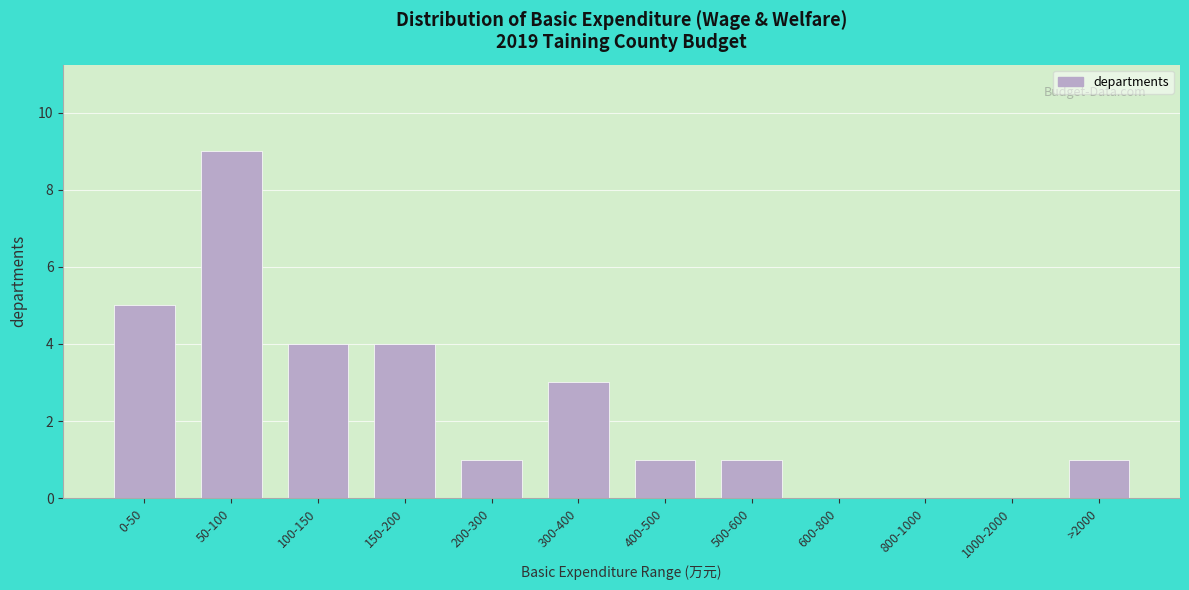

Reading left to right, extract all data points from this chart.

0-50=5	50-100=9	100-150=4	150-200=4	200-300=1	300-400=3	400-500=1	500-600=1	600-800=0	800-1000=0	1000-2000=0	>2000=1